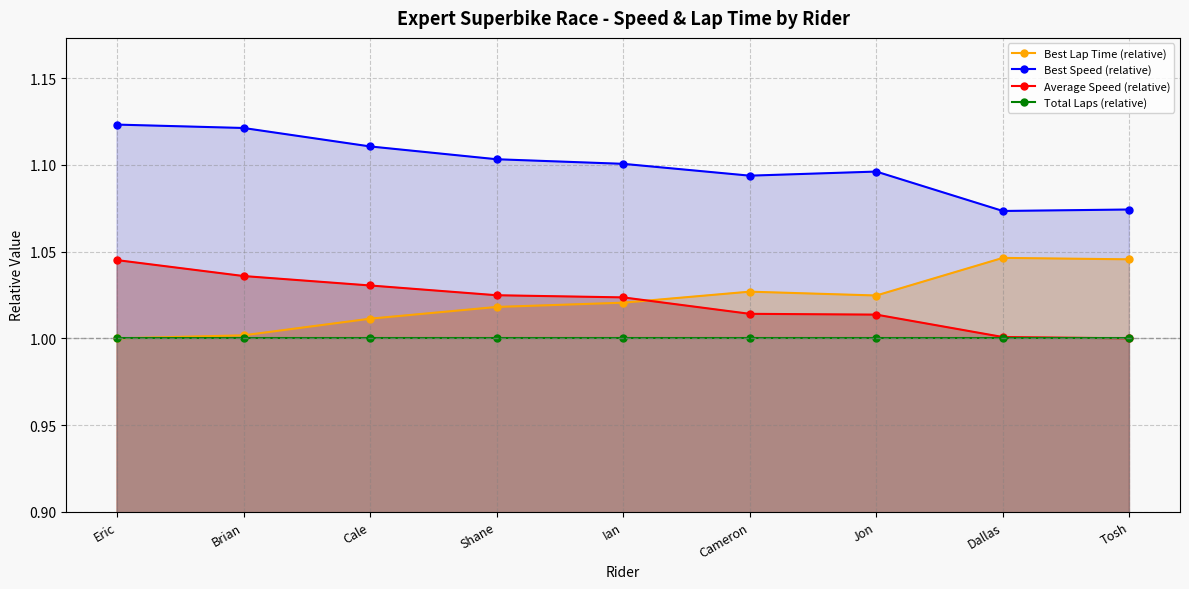

The value of Total Laps (relative) at Cameron is 1.0. True or false?

True